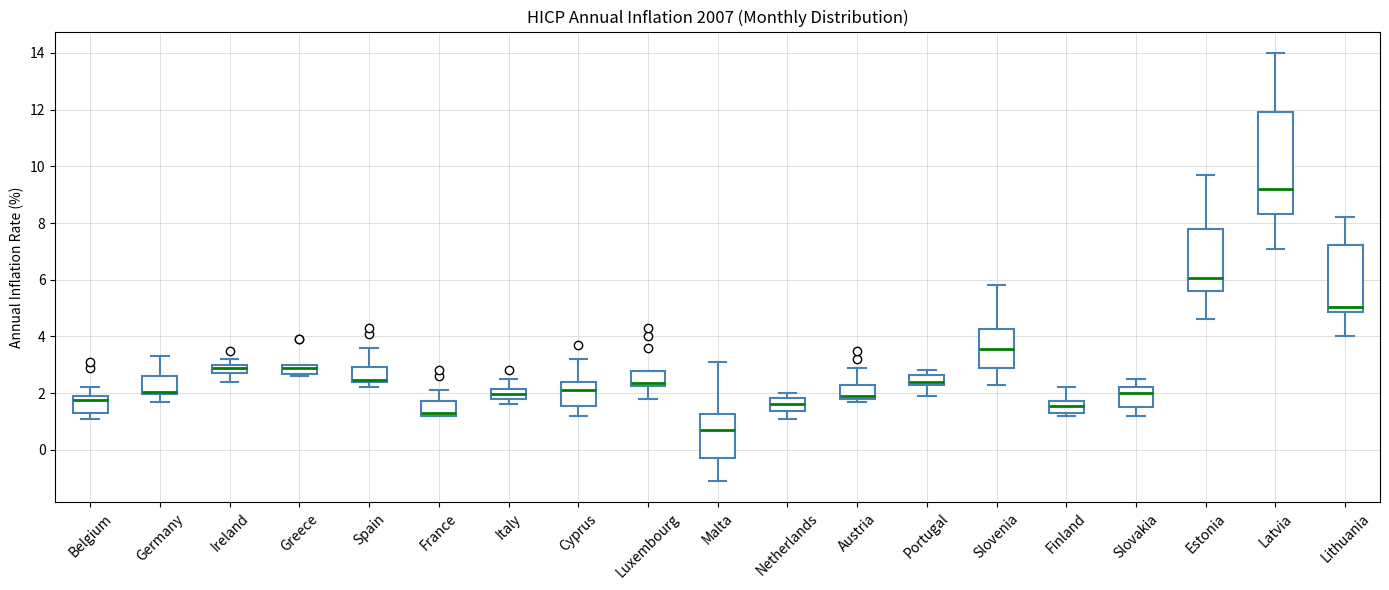

Which box is the tallest, from its lower edge to its upper edge?

Latvia